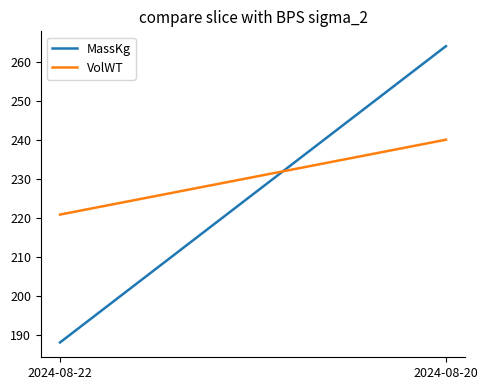

What is the sum of all VolWT values?

460.8